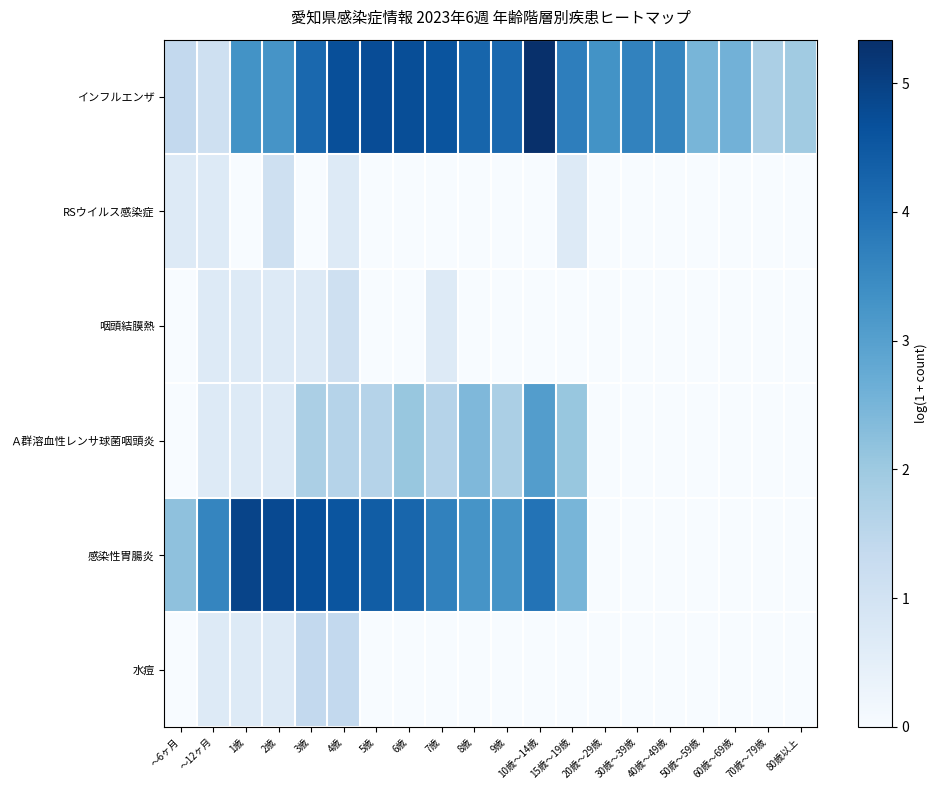

List the series in order of their peak value, highest first.

インフルエンザ, 感染性胃腸炎, Ａ群溶血性レンサ球菌咽頭炎, 水痘, RSウイルス感染症, 咽頭結膜熱